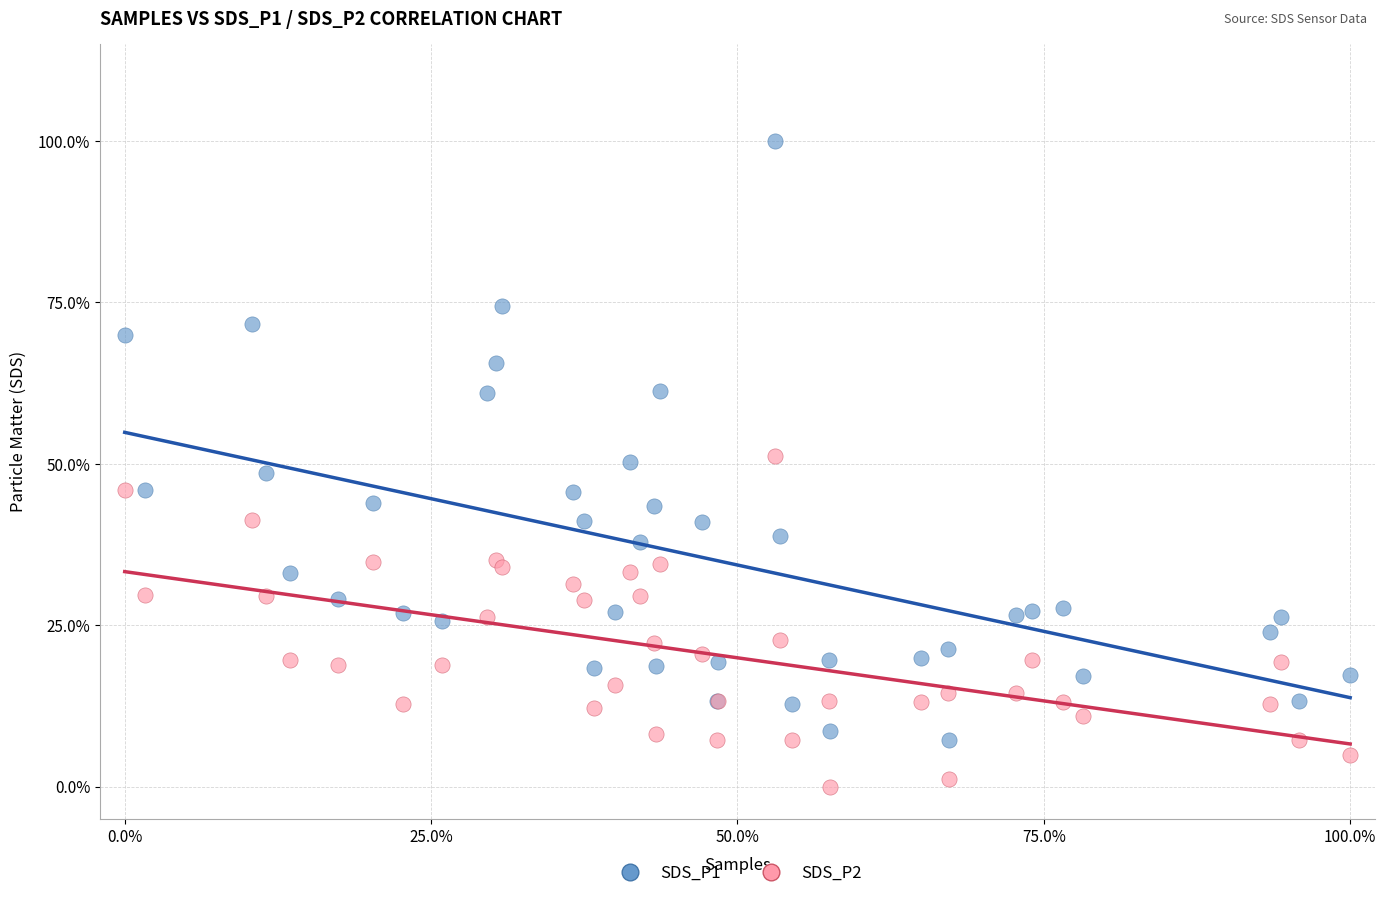

Which series reaches the minimum Y coordinate?

SDS_P2